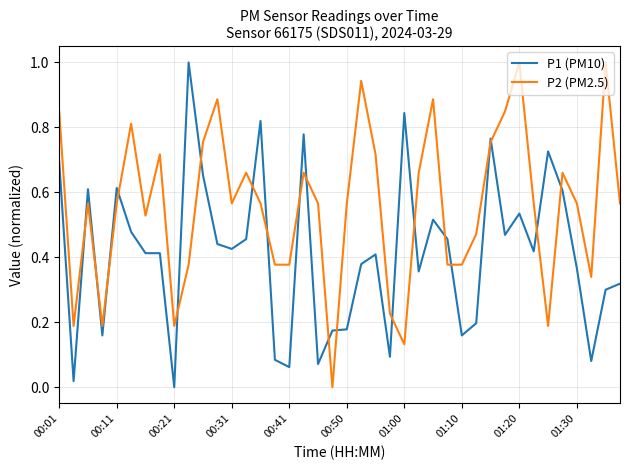

What is the difference between the maximum and minimum values in the P2 (PM2.5) series?

1.0